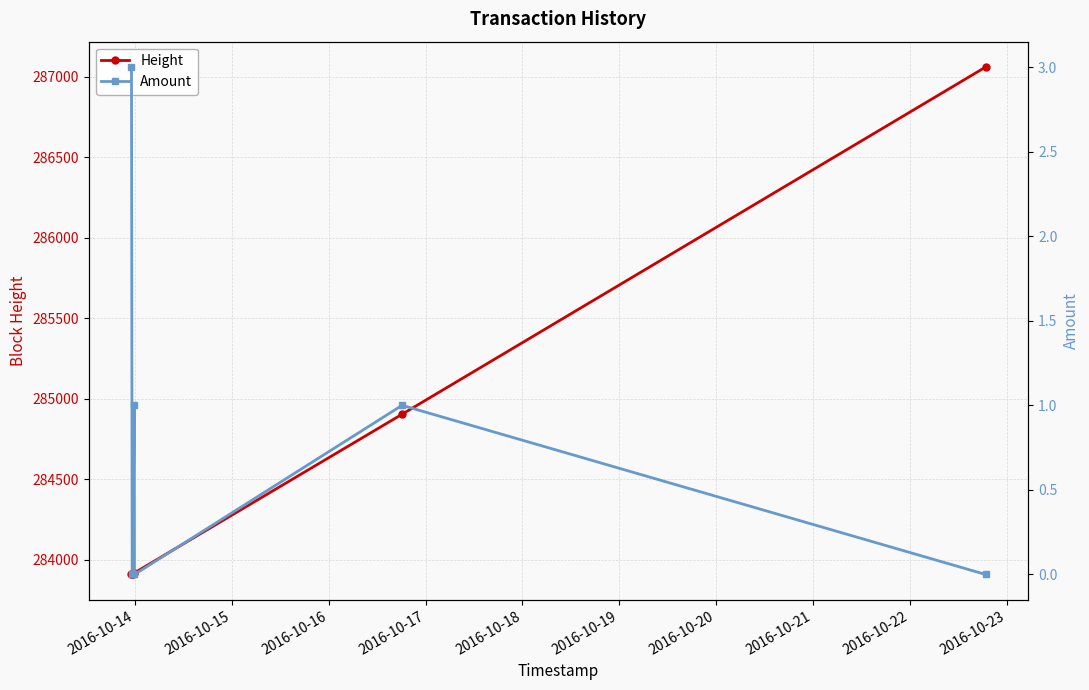

What is the value of the Height point at the 1st from the left?

283907